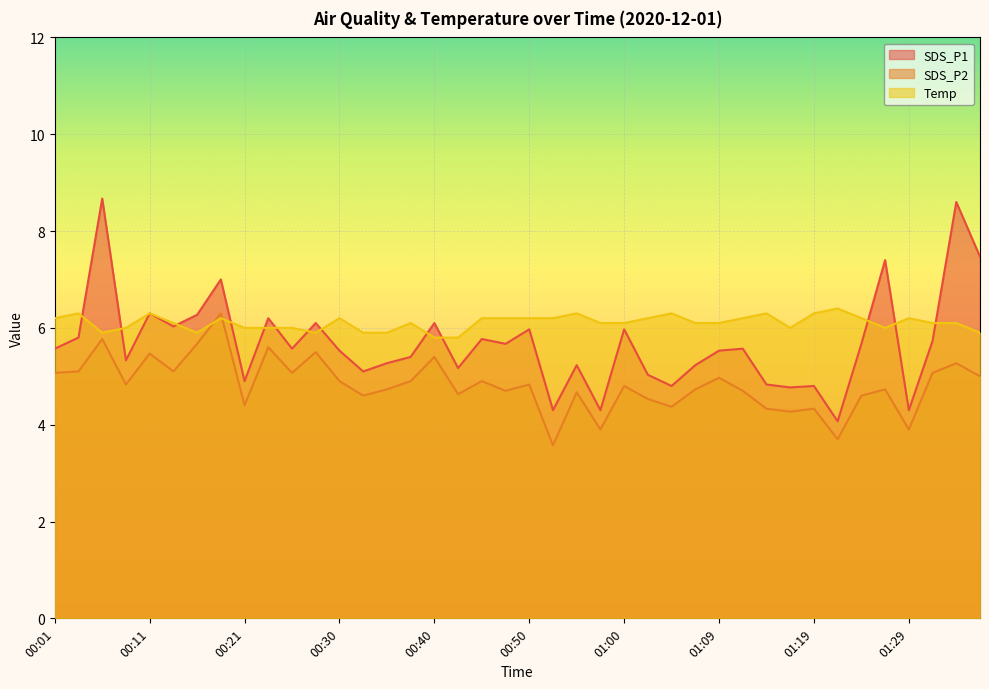

How many lines are shown in the chart?

3